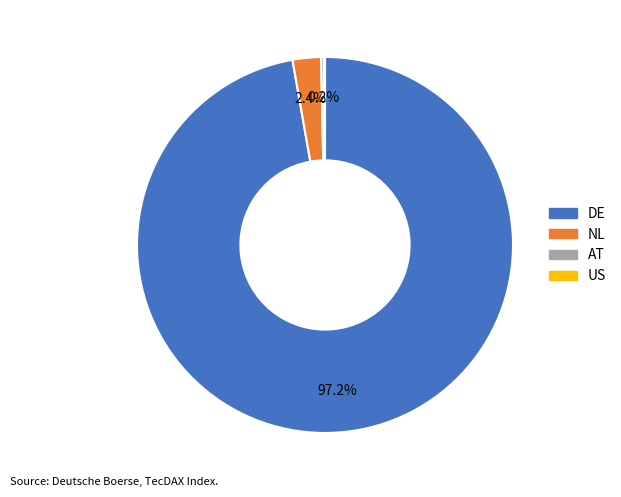

Does any single category account for the majority?

Yes